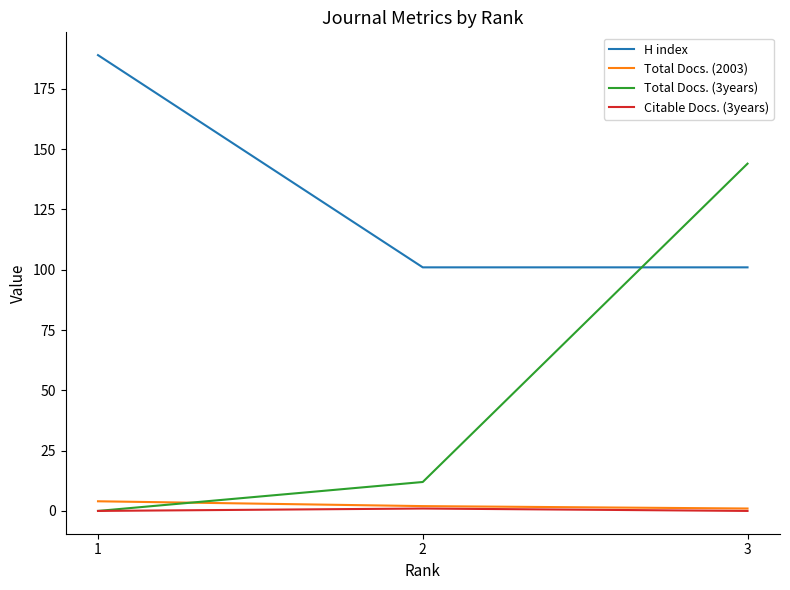

Reading right to left, transcribe all the data shown in this chart.

H index: 101	101	189
Total Docs. (2003): 1	2	4
Total Docs. (3years): 144	12	0
Citable Docs. (3years): 0	1	0